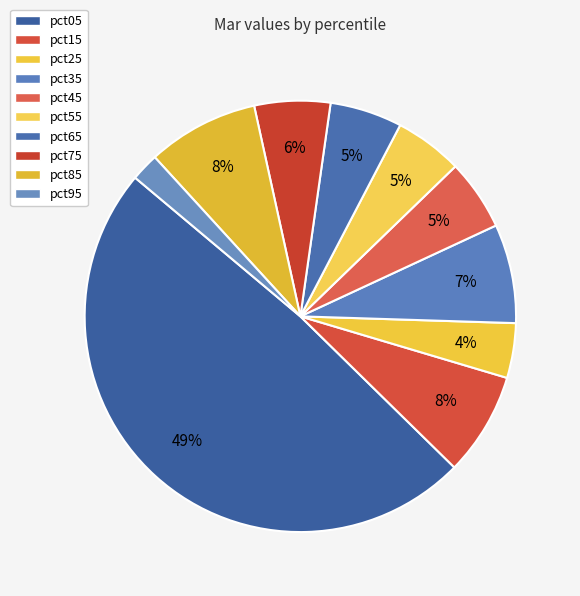

Count the number of slices in the pie.

10